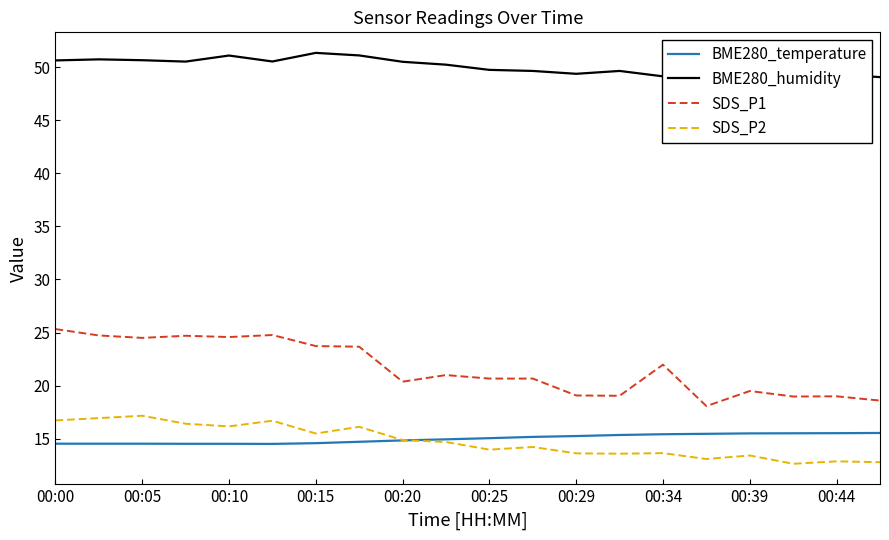

What is the difference between the SDS_P1 values at 00:10 and 00:34?

2.6